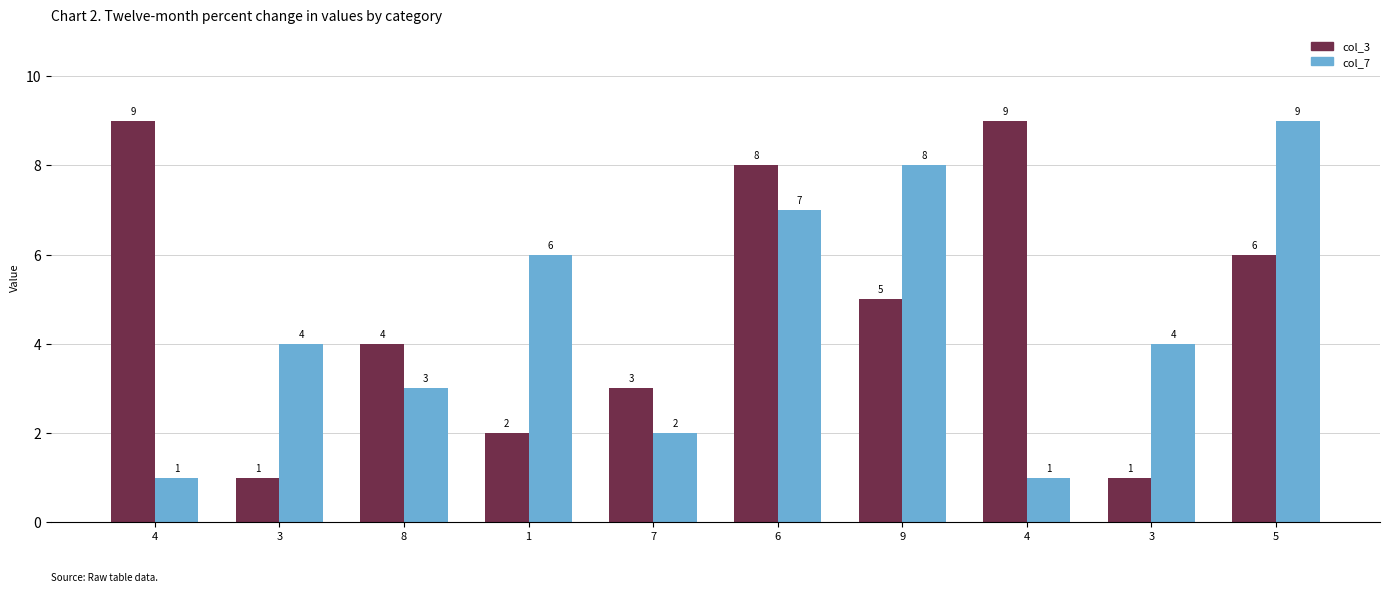

What is the label of the 3rd bar from the left?

8